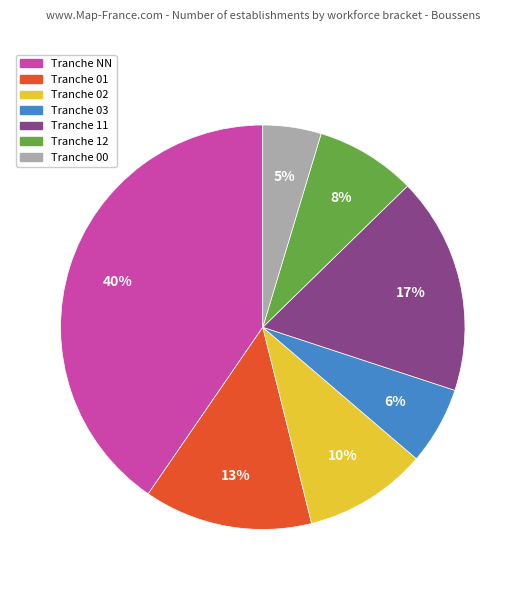

Is there a majority slice in this chart?

No